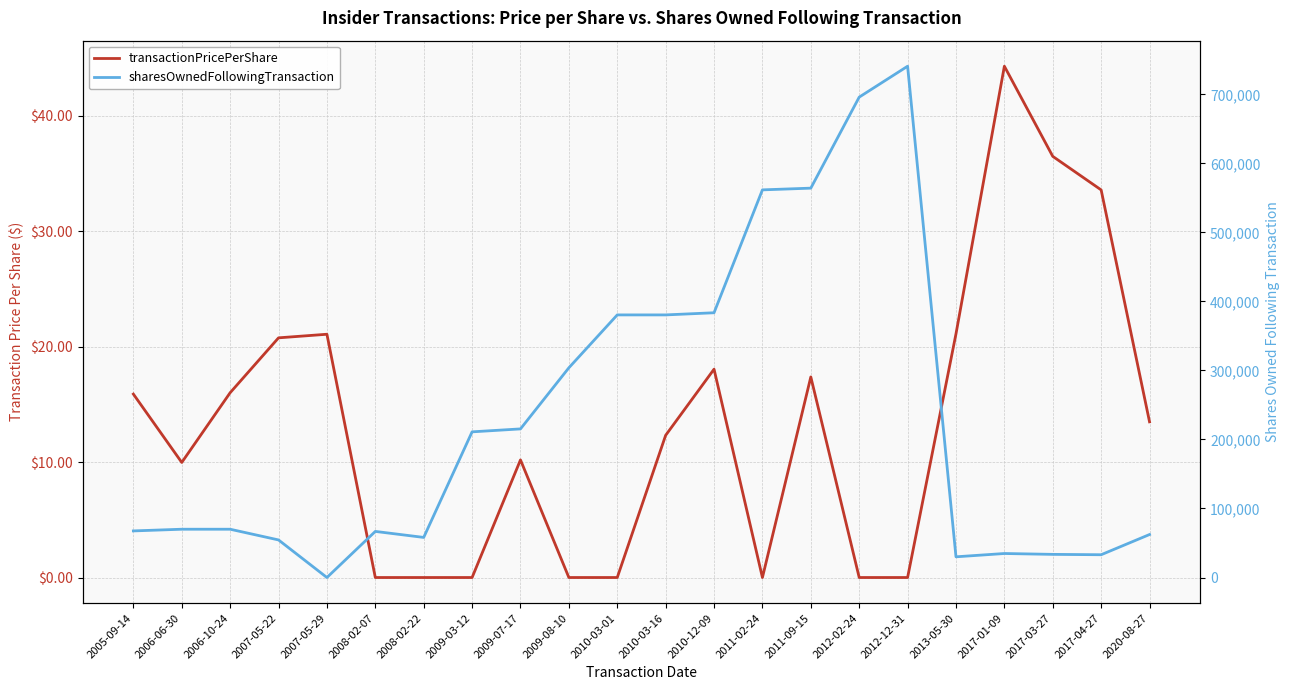

Which series ends up on top after the final intersection of transactionPricePerShare and sharesOwnedFollowingTransaction?

sharesOwnedFollowingTransaction